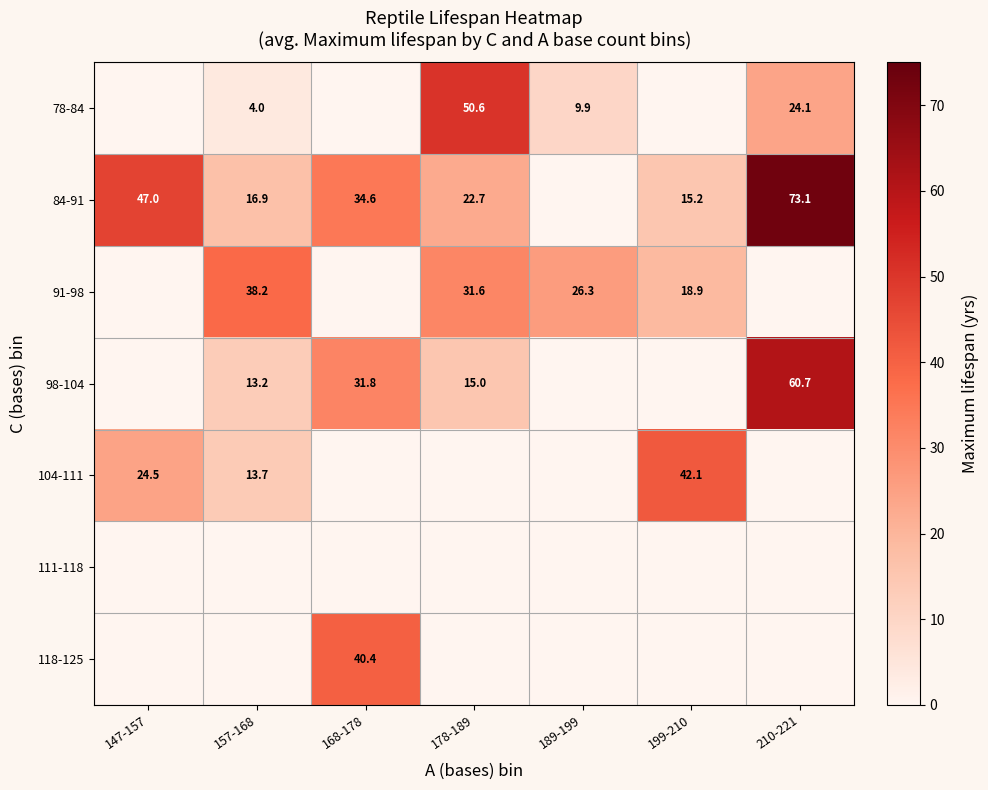

True or false: 84-91 has a value of 47.0 at 147-157.

True